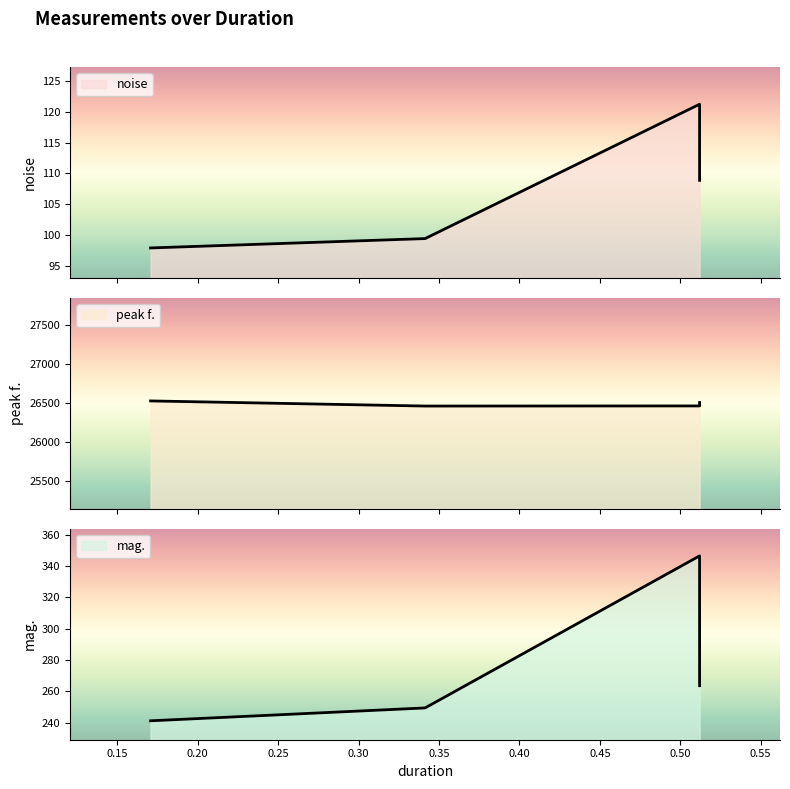

What is the maximum value shown in the chart?

26528.3